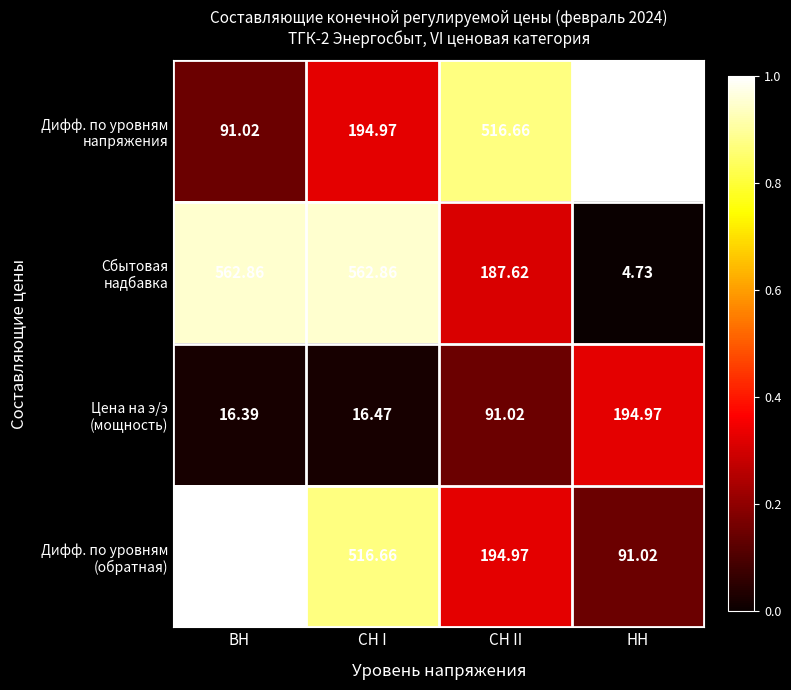

At which category is the sum across all series the highest?

СН I